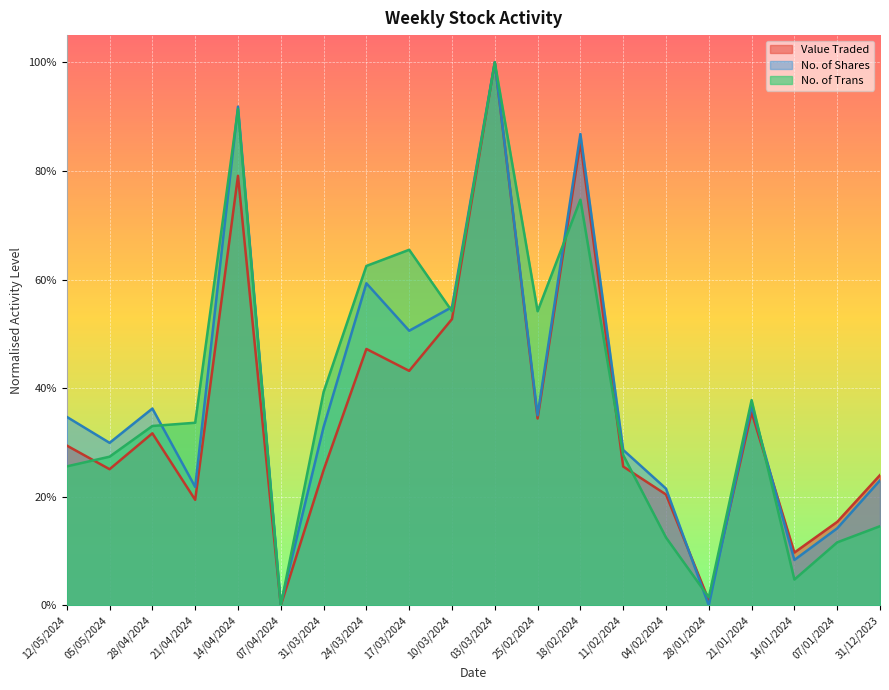

Reading left to right, extract all data points from this chart.

Value Traded: 12/05/2024=0.3	05/05/2024=0.3	28/04/2024=0.3	21/04/2024=0.2	14/04/2024=0.8	07/04/2024=0.0	31/03/2024=0.2	24/03/2024=0.5	17/03/2024=0.4	10/03/2024=0.5	03/03/2024=1.0	25/02/2024=0.3	18/02/2024=0.9	11/02/2024=0.3	04/02/2024=0.2	28/01/2024=0.0	21/01/2024=0.4	14/01/2024=0.1	07/01/2024=0.2	31/12/2023=0.2
No. of Shares: 12/05/2024=0.3	05/05/2024=0.3	28/04/2024=0.4	21/04/2024=0.2	14/04/2024=0.9	07/04/2024=0.0	31/03/2024=0.3	24/03/2024=0.6	17/03/2024=0.5	10/03/2024=0.5	03/03/2024=1.0	25/02/2024=0.4	18/02/2024=0.9	11/02/2024=0.3	04/02/2024=0.2	28/01/2024=0.0	21/01/2024=0.4	14/01/2024=0.1	07/01/2024=0.1	31/12/2023=0.2
No. of Trans: 12/05/2024=0.3	05/05/2024=0.3	28/04/2024=0.3	21/04/2024=0.3	14/04/2024=0.9	07/04/2024=0.0	31/03/2024=0.4	24/03/2024=0.6	17/03/2024=0.7	10/03/2024=0.5	03/03/2024=1.0	25/02/2024=0.5	18/02/2024=0.7	11/02/2024=0.3	04/02/2024=0.1	28/01/2024=0.0	21/01/2024=0.4	14/01/2024=0.0	07/01/2024=0.1	31/12/2023=0.1